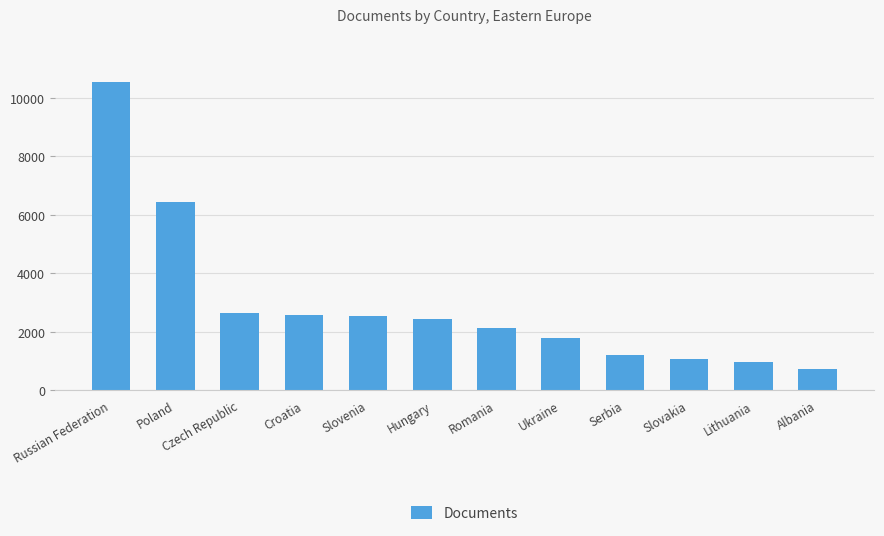

True or false: the data shows 545 at Croatia.

False